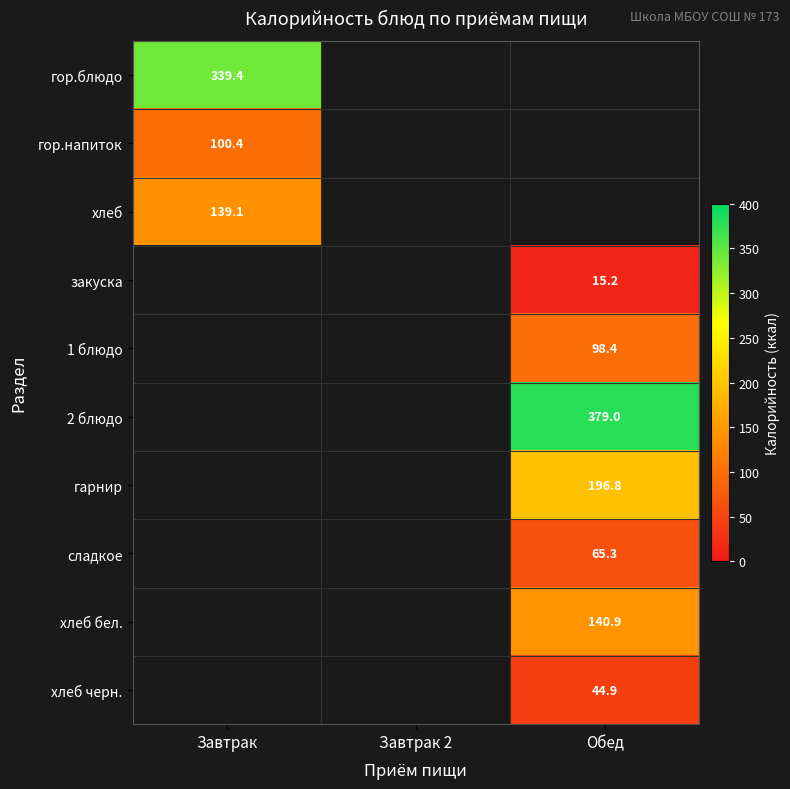

The гор.напиток series shows 100.4 at Завтрак. True or false?

True